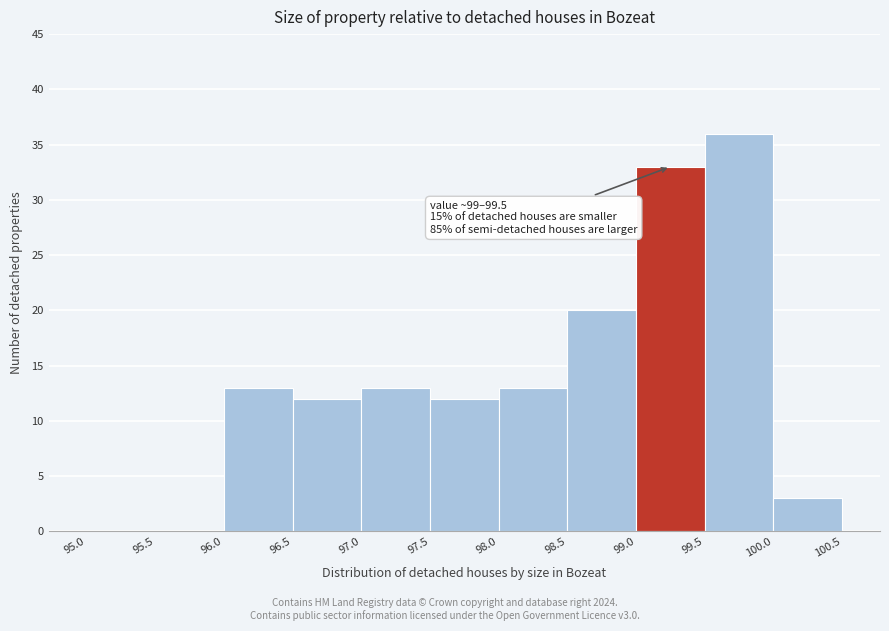

Which range on the x-axis has the tallest bar?

99.5 to 100.0